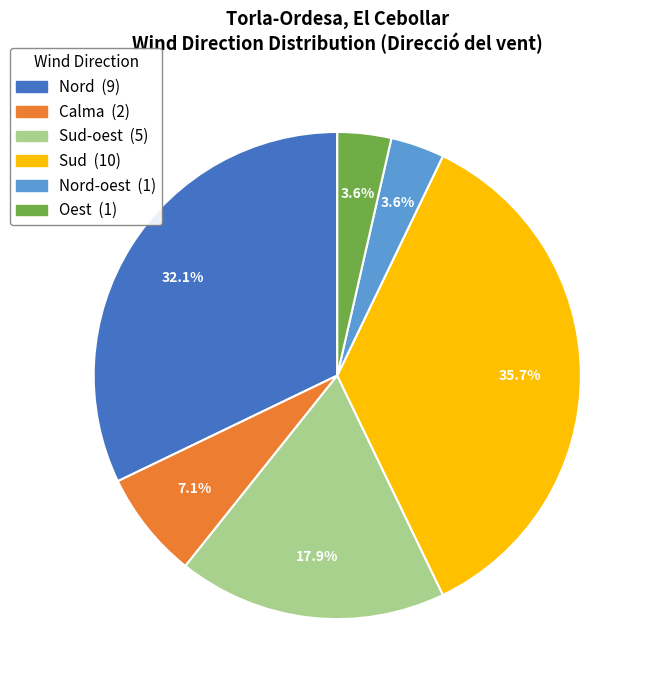

Count the number of slices in the pie.

6